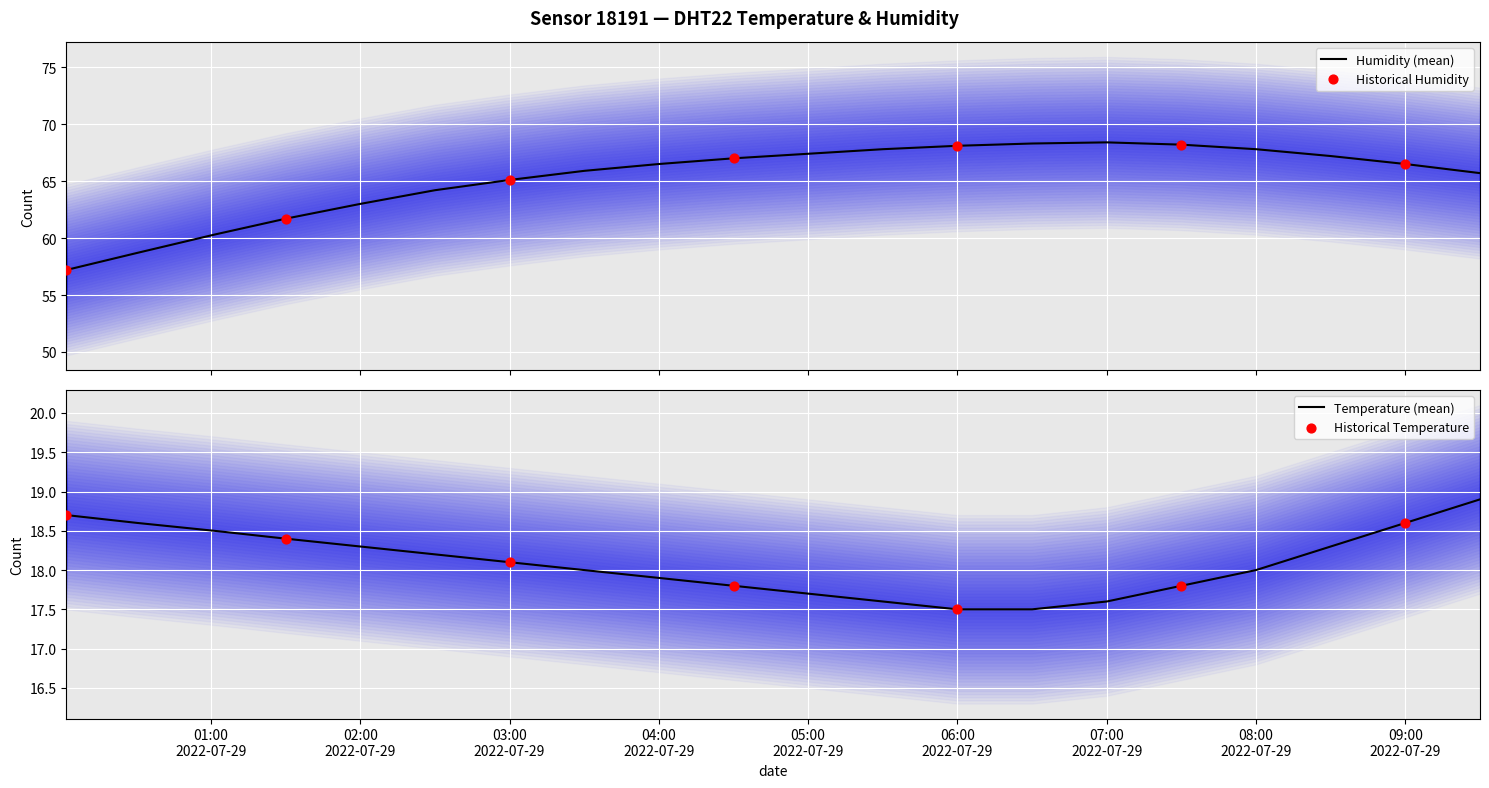

Which series reaches the maximum Y coordinate?

humidity